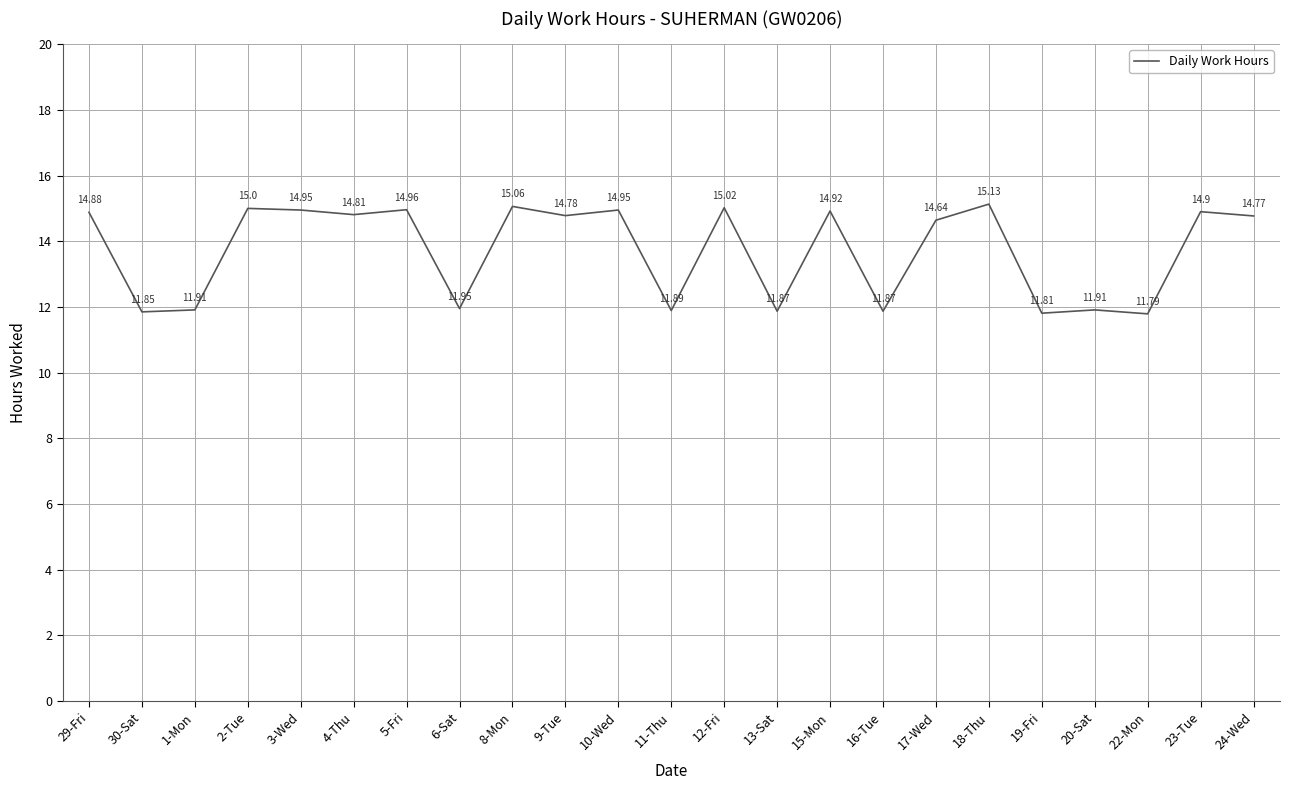

The value at 20-Sat is 7.2. True or false?

False